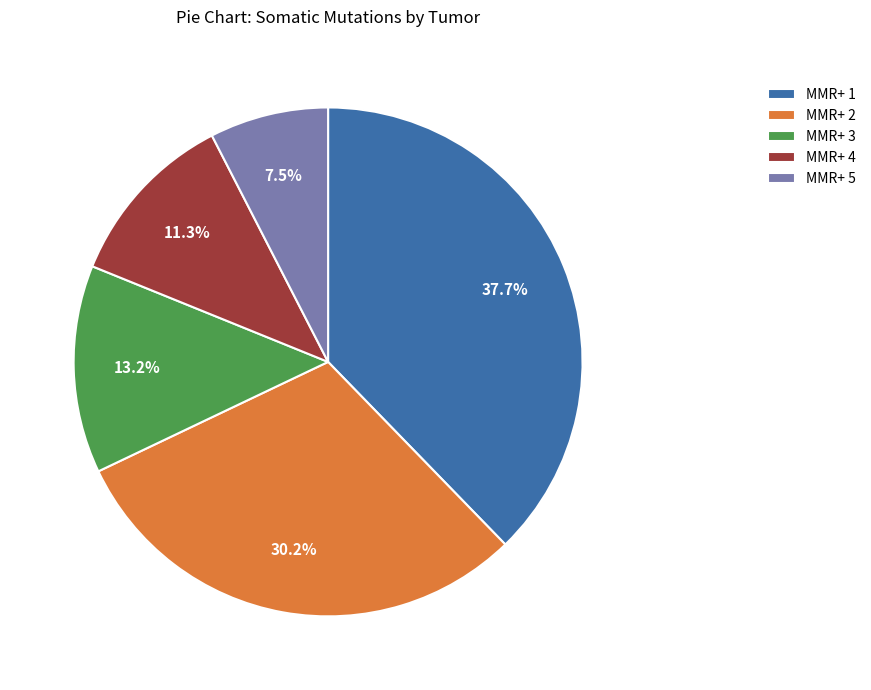

What is the largest slice in the pie chart?

MMR+ 1